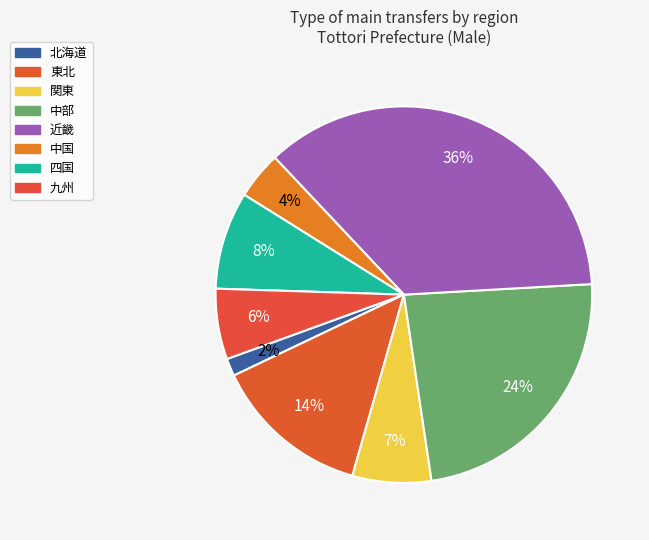

How much of the chart is everything except 中部?

76.5%